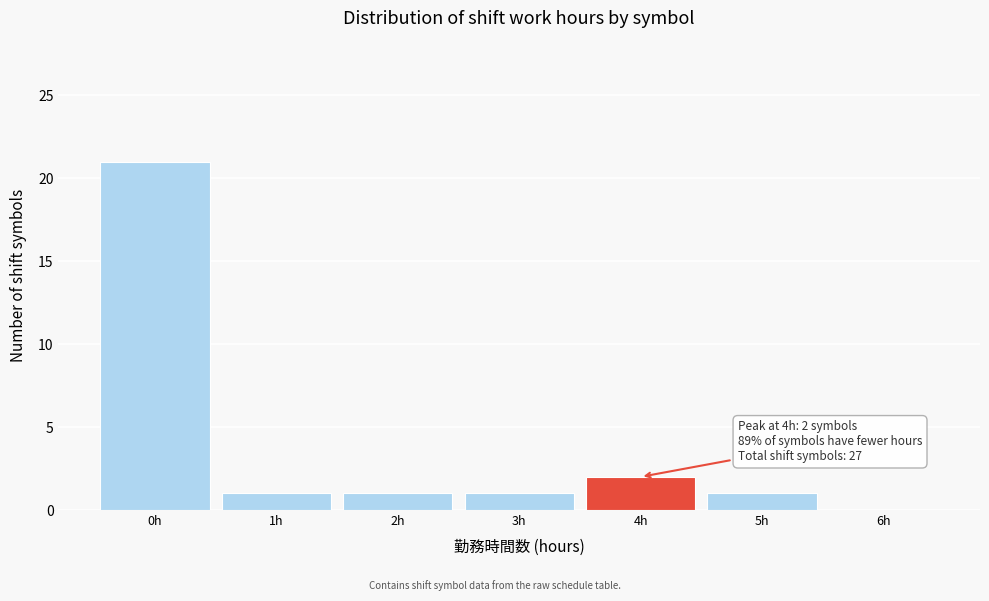

Which range on the x-axis has the tallest bar?

-0.5 to 0.5